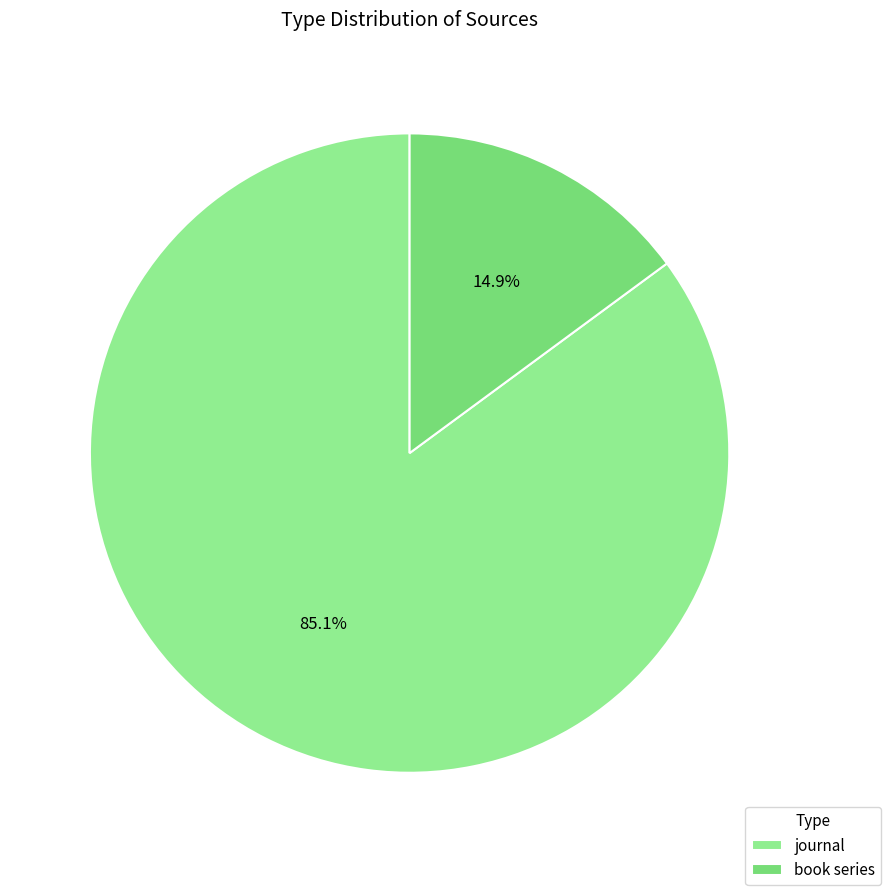

What portion of the pie excludes journal?

14.9%